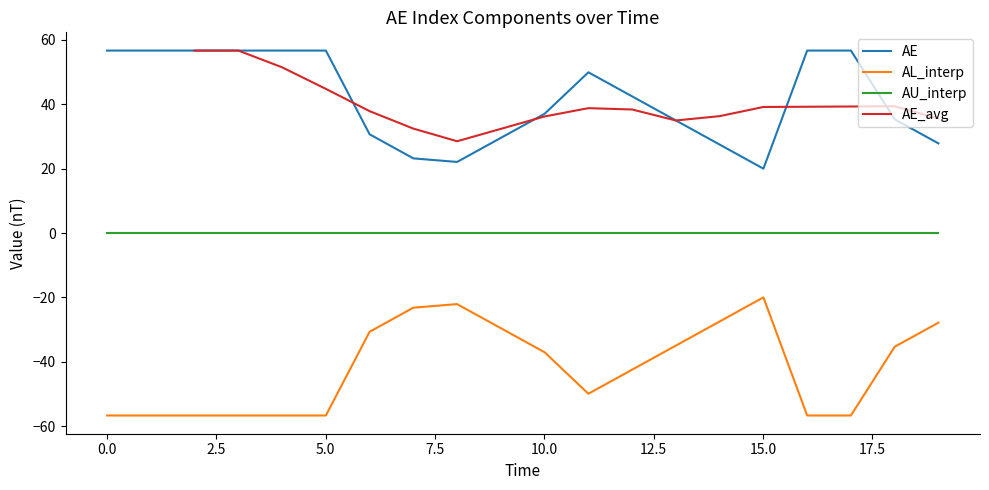

True or false: AU_interp and AL_interp cross at least once.

False